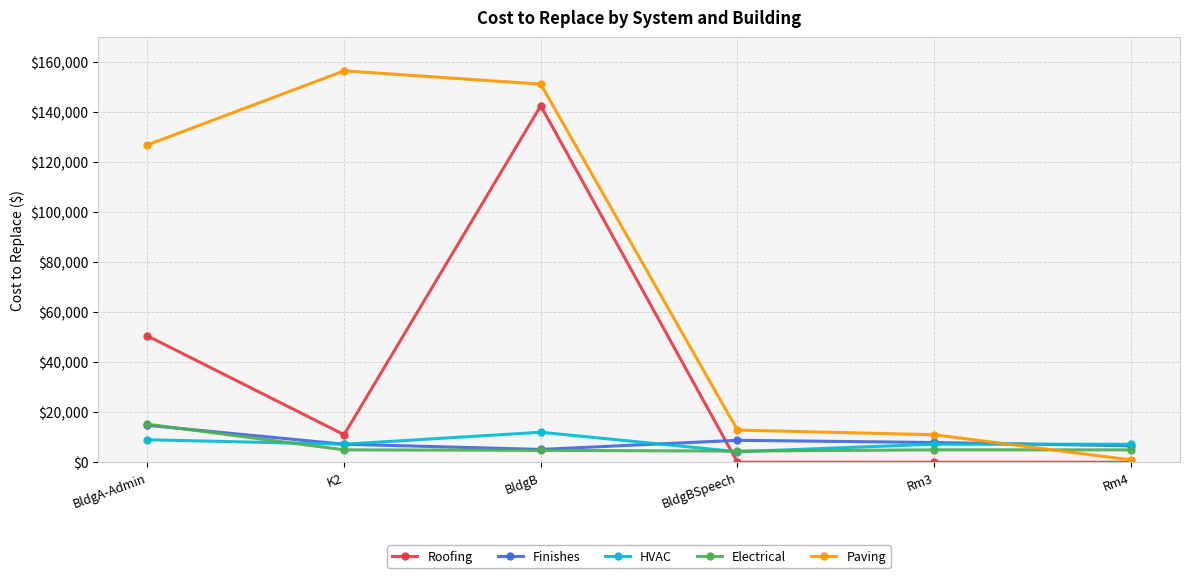

What is the difference between the highest and lowest values at BldgB?

146448.0